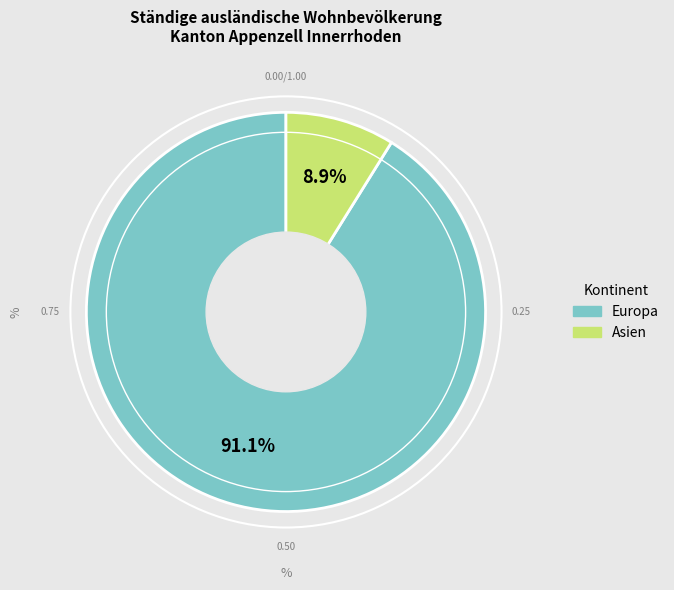

Does any single category account for the majority?

Yes